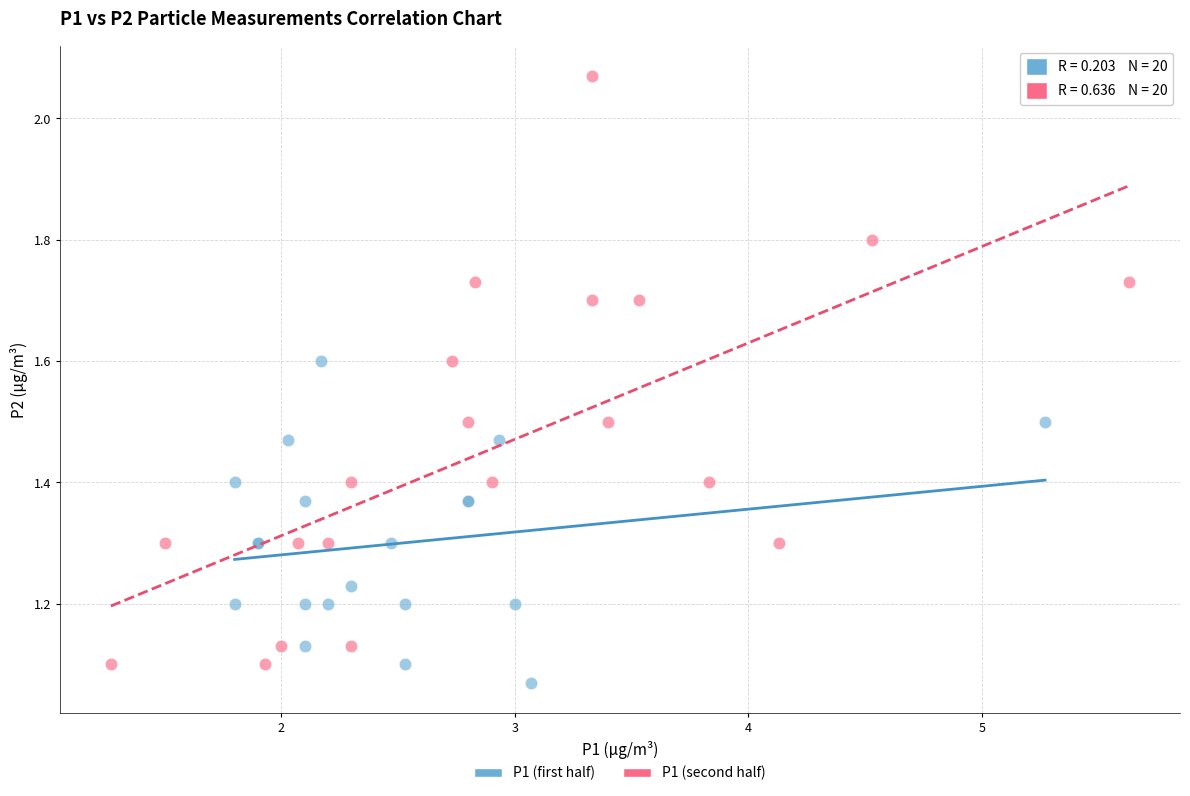

Which series has the widest spread of Y values?

P1 (second half)